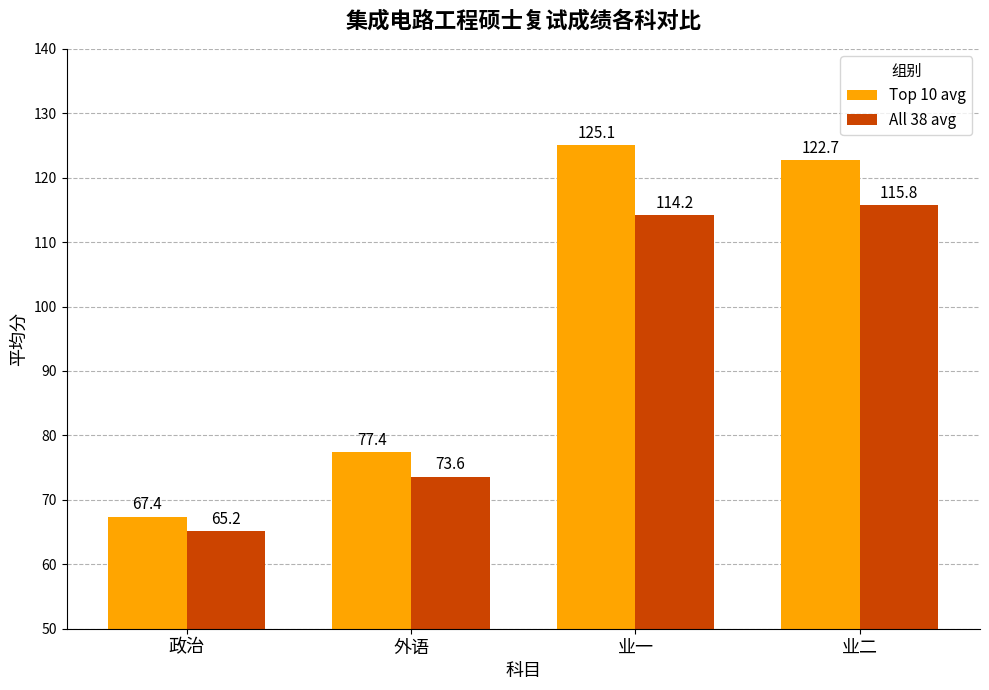

Which series has the largest range (max minus min)?

Top 10 avg